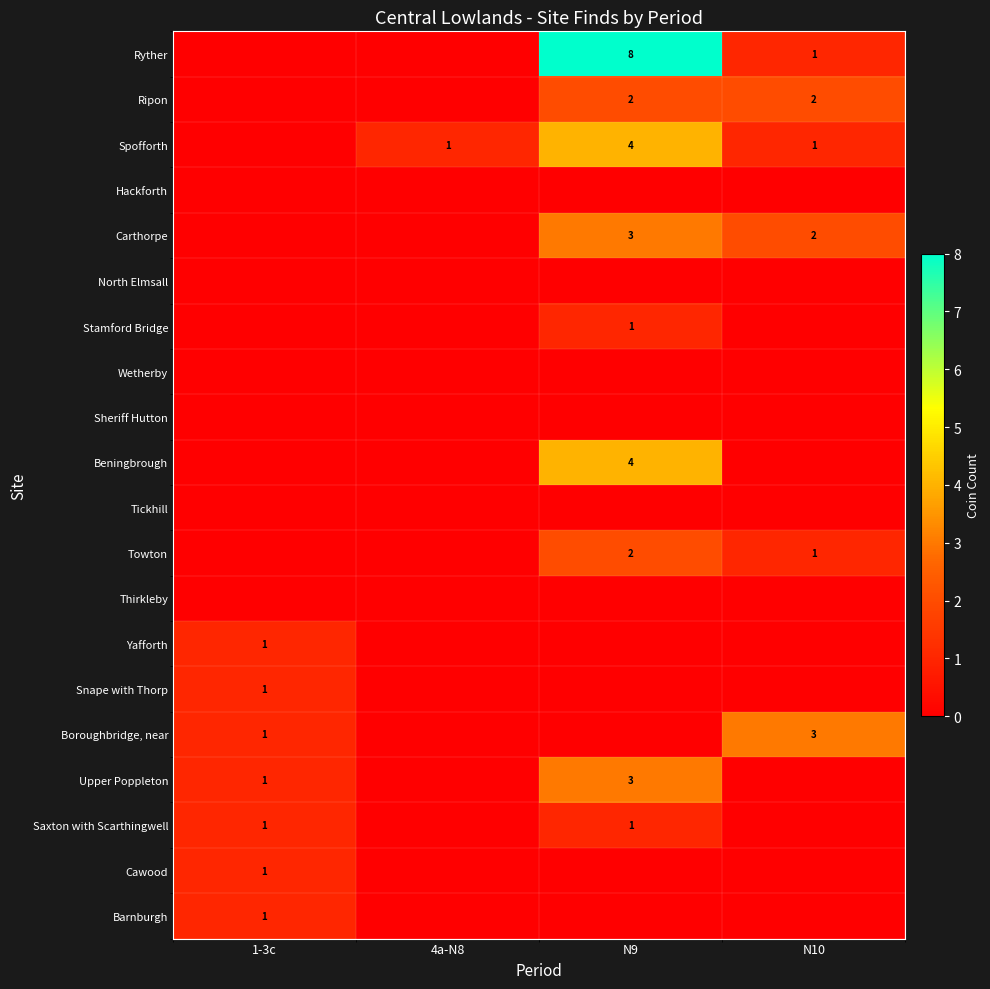

Is it true that Ryther equals 8 at N9?

True